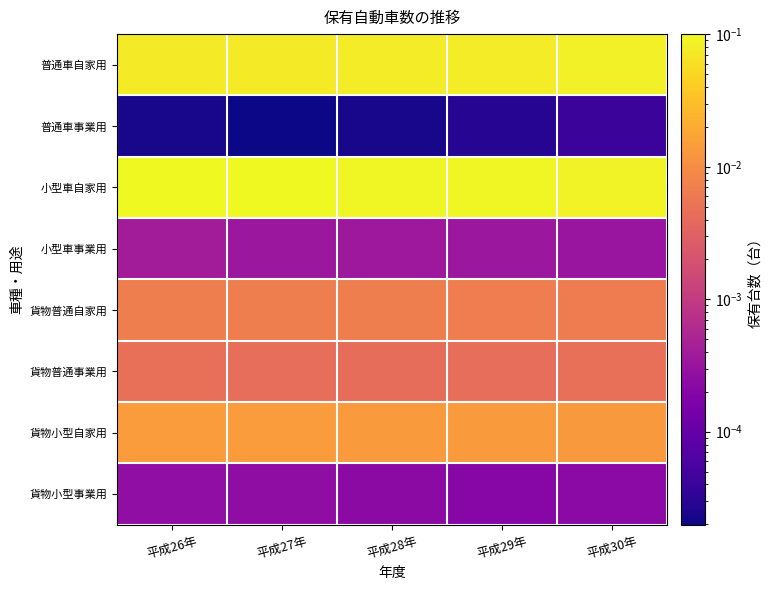

Rank the series by their maximum value, from highest to lowest.

小型車自家用, 普通車自家用, 貨物小型自家用, 貨物普通自家用, 貨物普通事業用, 小型車事業用, 貨物小型事業用, 普通車事業用